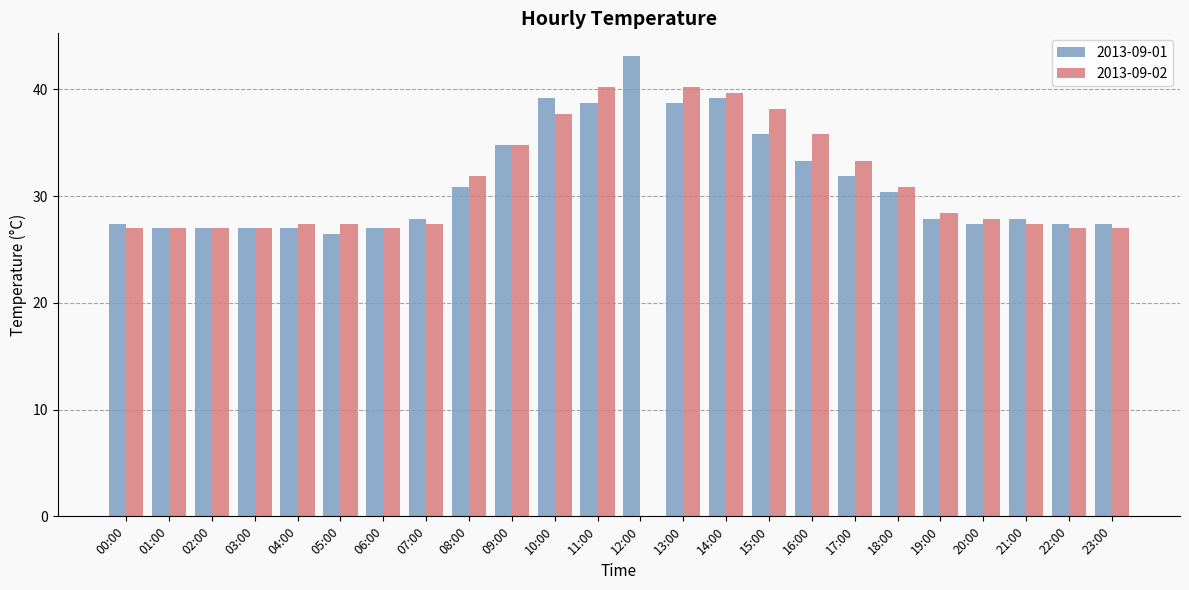

What is the average value of the 2013-09-02 series?

29.9